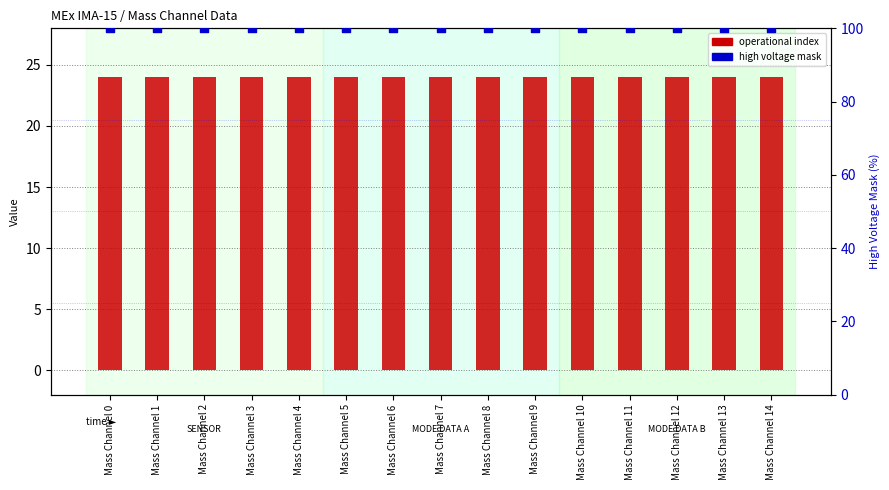

Is the value of operational index at Mass Channel 13 greater than the value of high voltage mask (scaled) at Mass Channel 0?

No